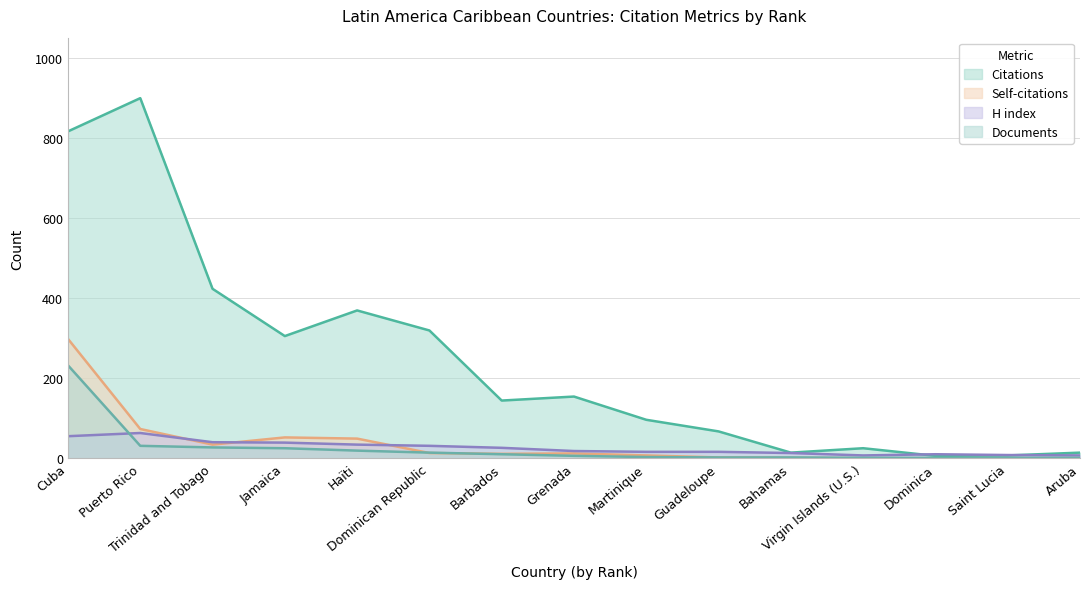

At which label is H index closest to 35?

Haïti